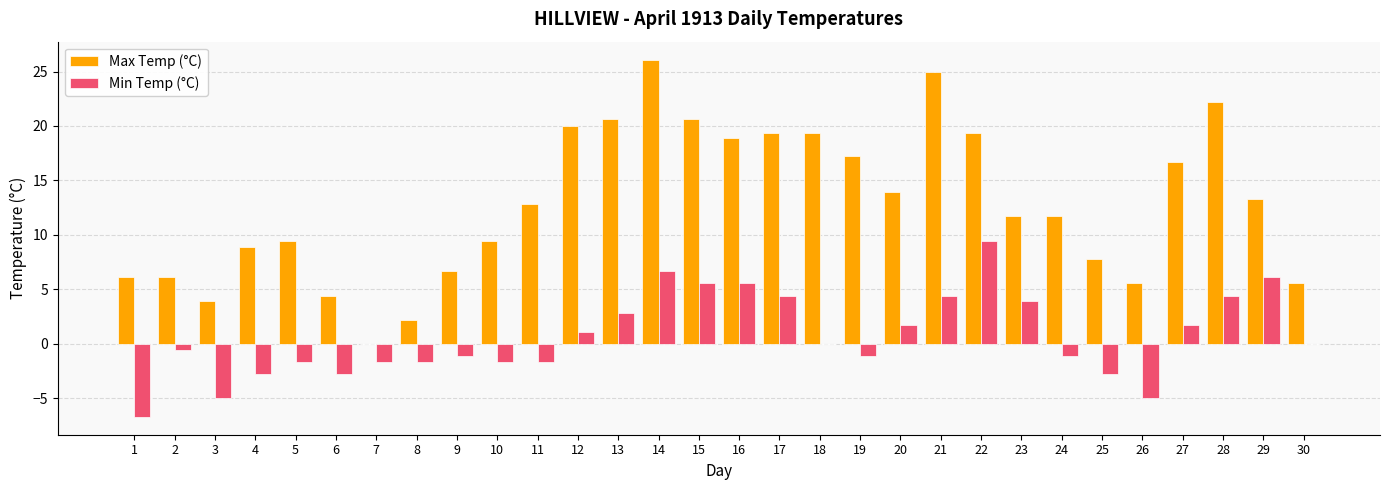

How many data points does each series have?

30